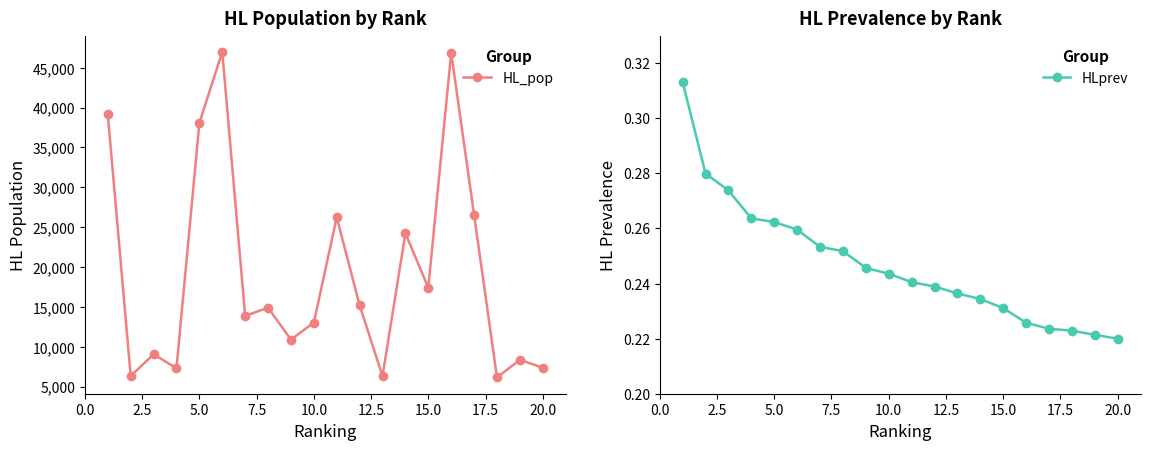

How many HLprev values are between 0 and 1?

20